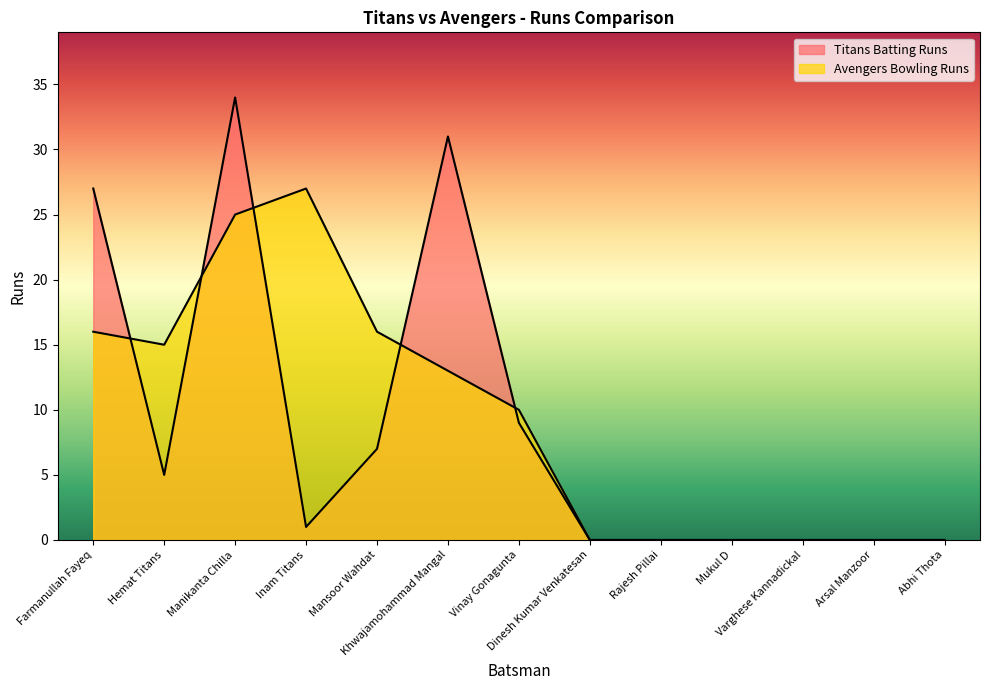

Between Arsal Manzoor and Mansoor Wahdat, which is larger?

Mansoor Wahdat